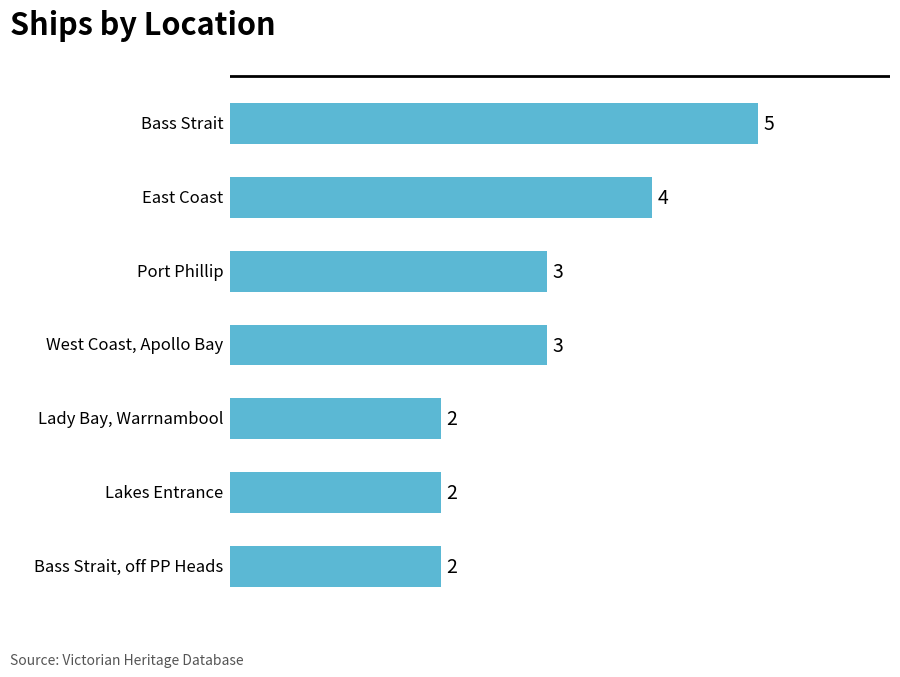

What is the difference between the maximum and minimum values?

3